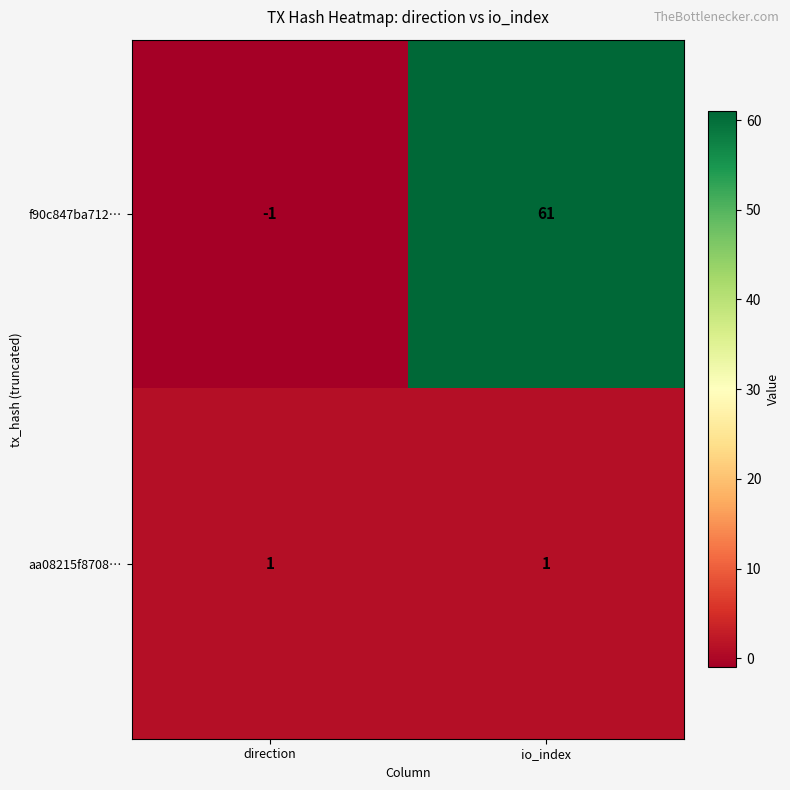

Which series changed the most between direction and io_index?

f90c847ba712…